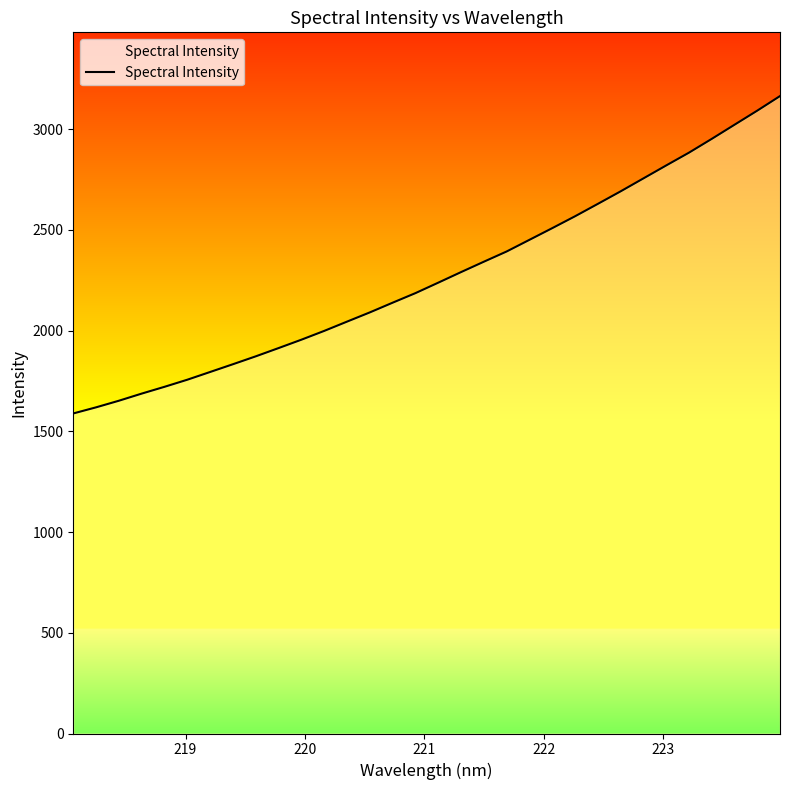

How many lines are shown in the chart?

1